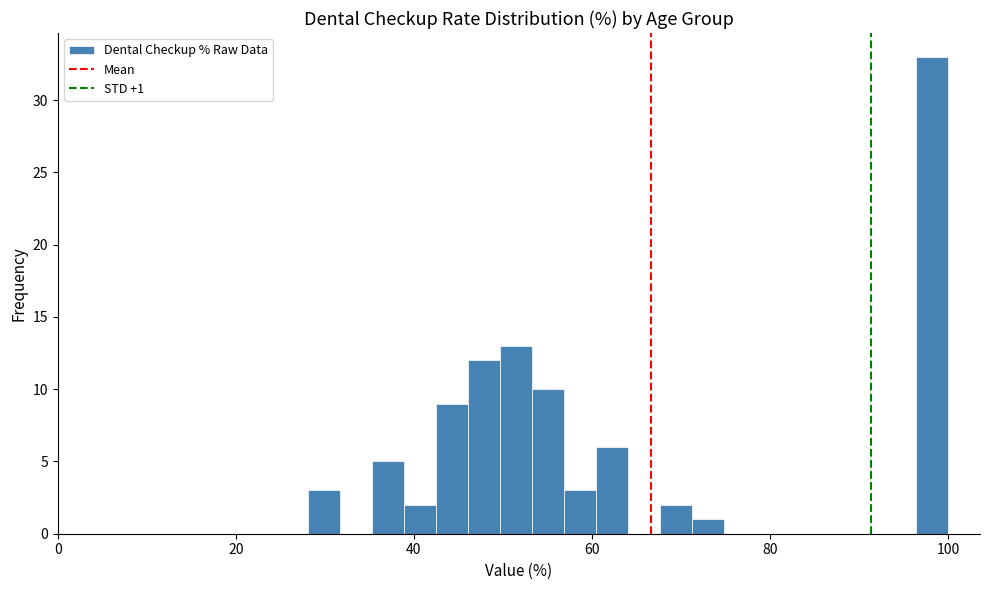

Read against the x-axis, roughly where is the centre of the tallest bar?

98